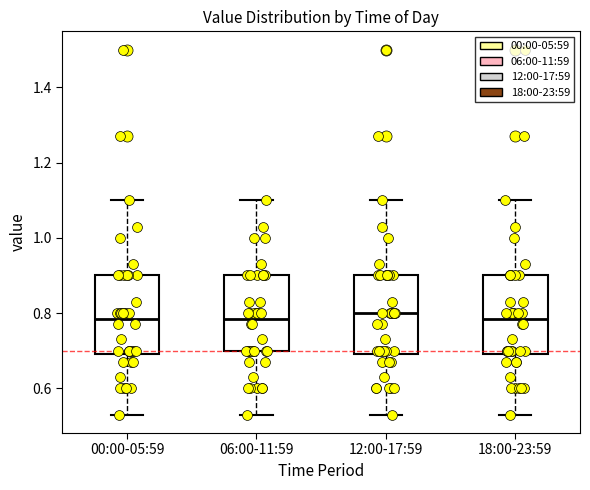

Reading left to right, read every box against the y-axis: the position of its median line, the range the box covers, and the ends of its whiskers. The values are not printed on the chart, so give them approximately, as read against the axis.

00:00-05:59: median 0.78, box 0.70 to 0.90, whiskers 0.54 to 1.10
06:00-11:59: median 0.78, box 0.70 to 0.90, whiskers 0.54 to 1.10
12:00-17:59: median 0.80, box 0.70 to 0.90, whiskers 0.54 to 1.10
18:00-23:59: median 0.78, box 0.70 to 0.90, whiskers 0.54 to 1.10